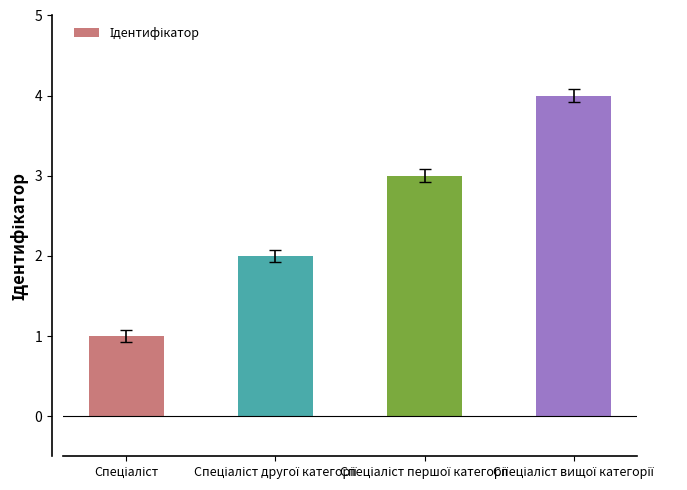

What is the maximum value shown in the chart?

4